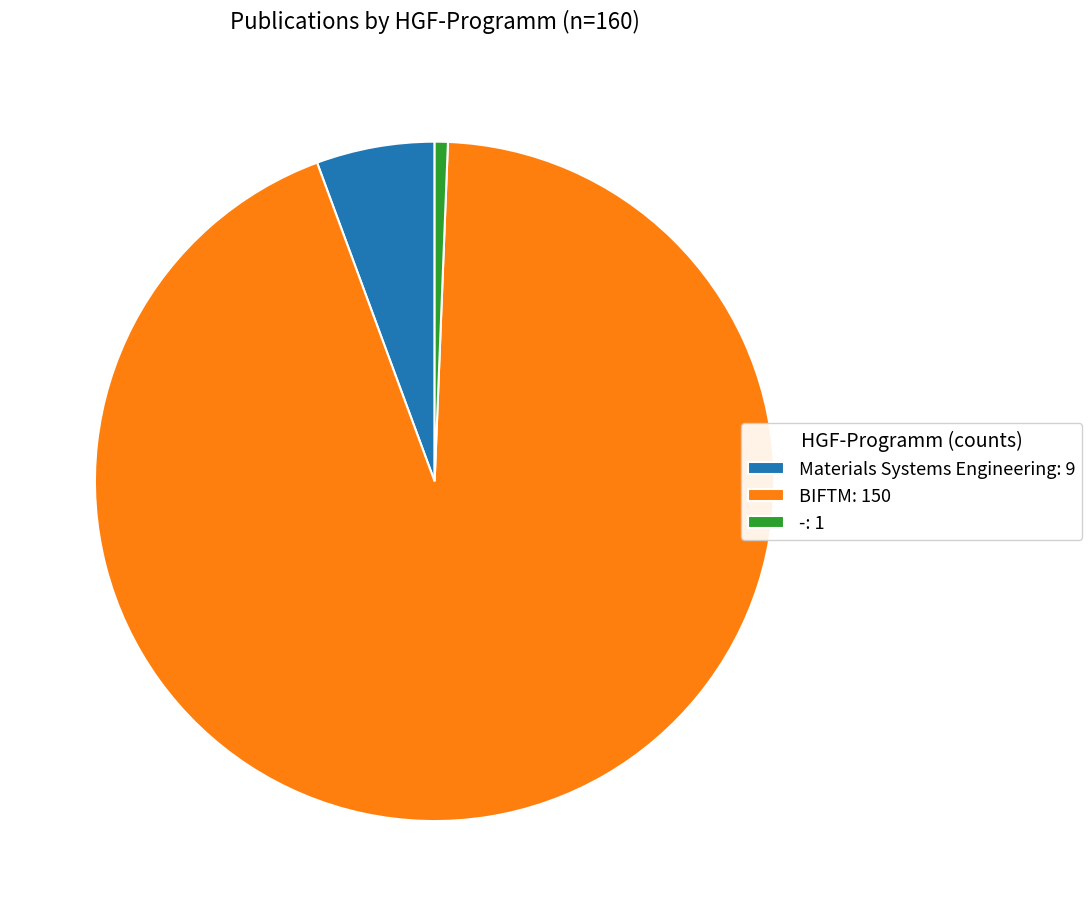

Count the number of slices in the pie.

3